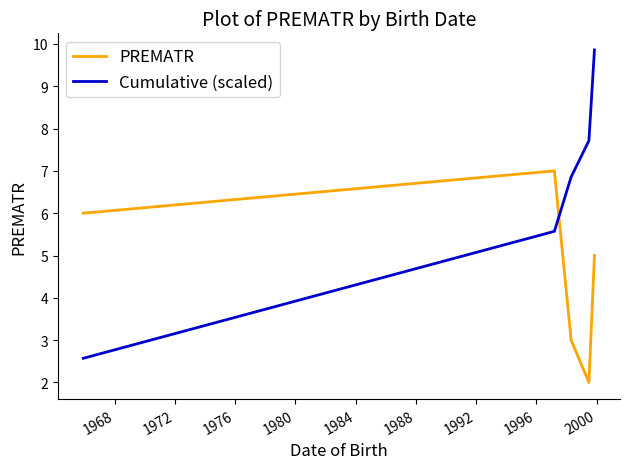

Which series has the widest spread of values?

Cumulative (scaled)